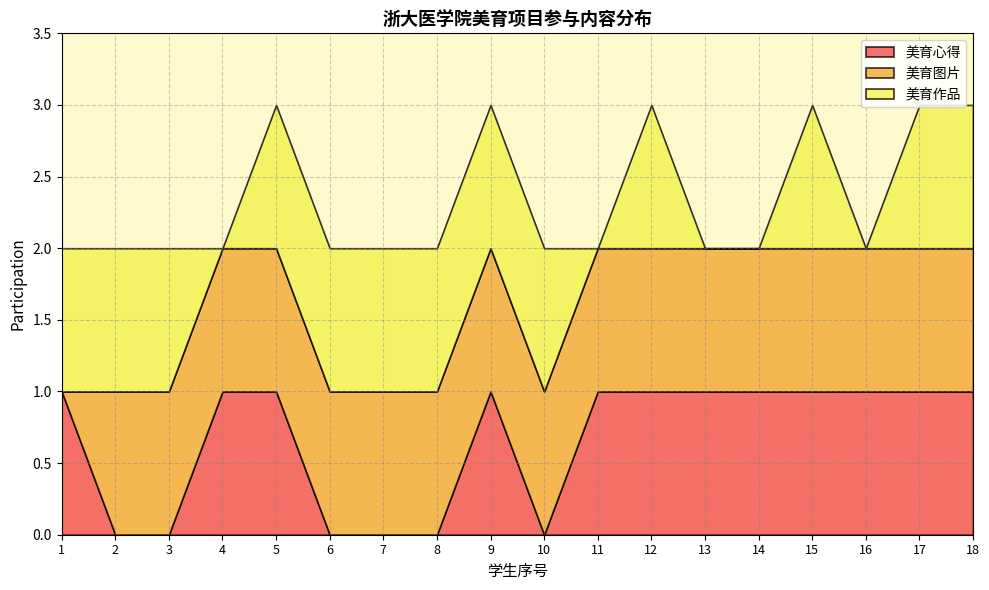

Which series has the largest total across all categories?

美育图片